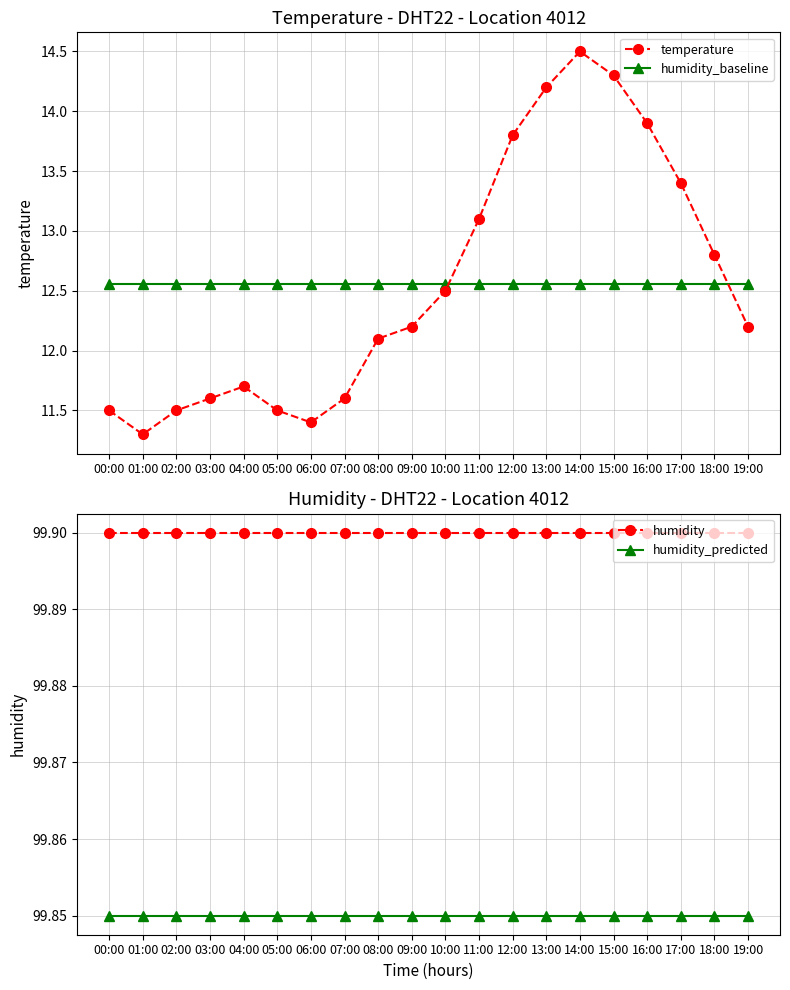

Count the number of data series in this chart.

4